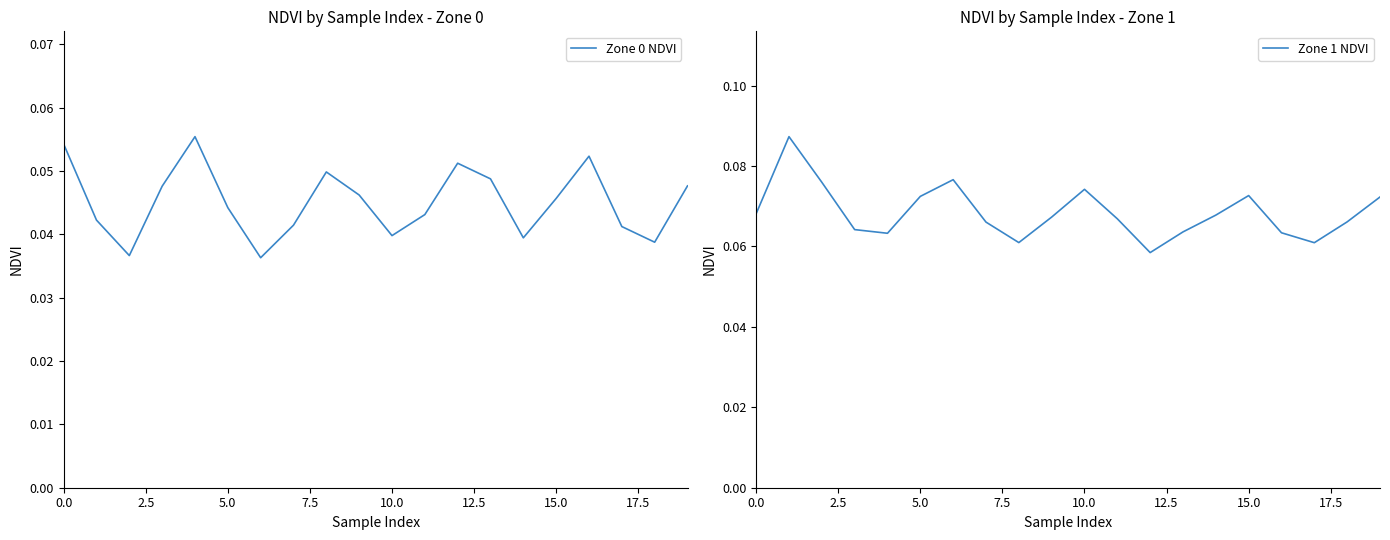

Is it true that Zone 0 NDVI equals 0.1 at 15.0?

False